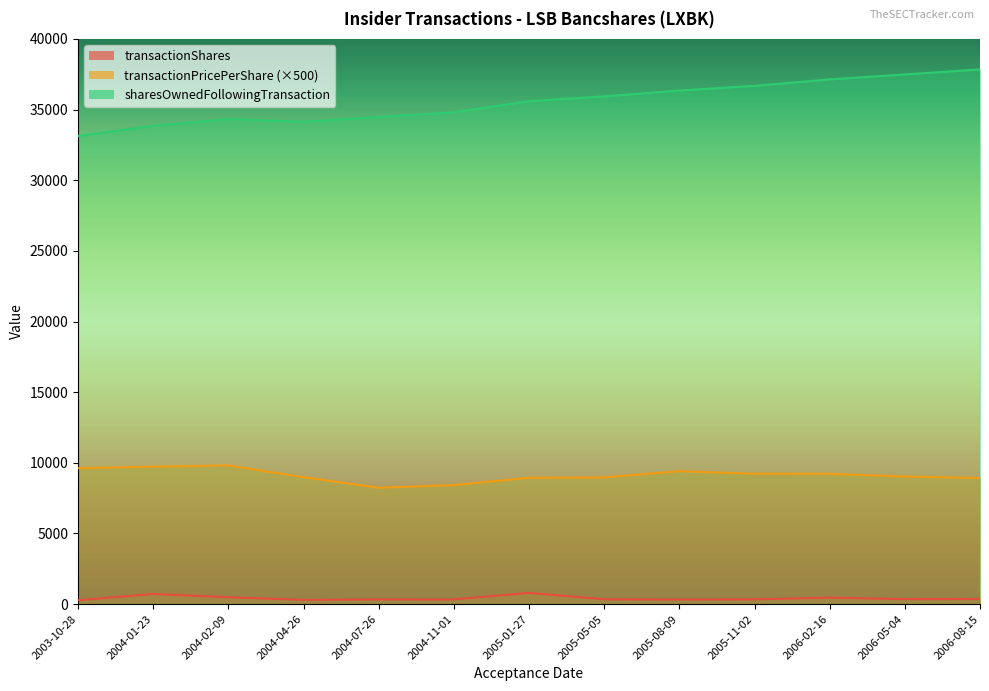

List the series in order of their peak value, lowest first.

transactionShares, transactionPricePerShare, sharesOwnedFollowingTransaction